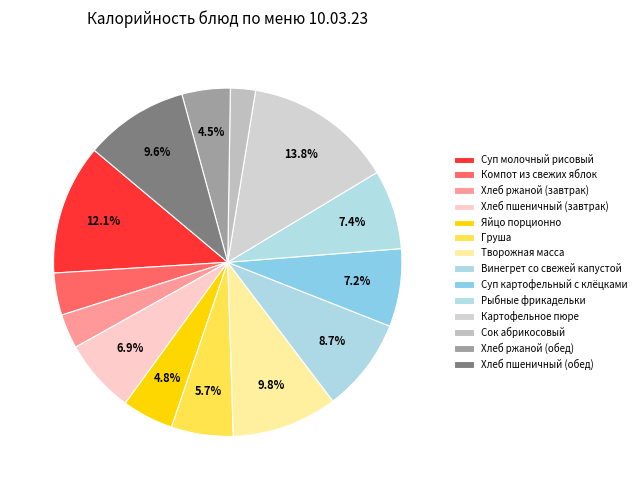

To the nearest percent, what is the combined percentage of Хлеб ржаной (завтрак) and Суп молочный рисовый?

15%